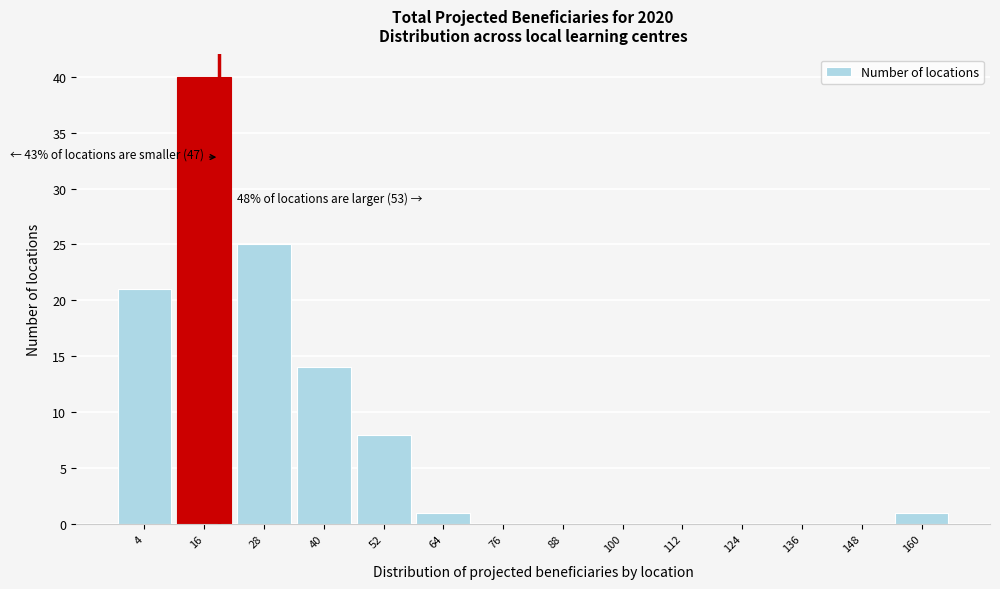

Reading left to right, extract all data points from this chart.

4=21	16=40	28=25	40=14	52=8	64=1	76=0	88=0	100=0	112=0	124=0	136=0	148=0	160=1